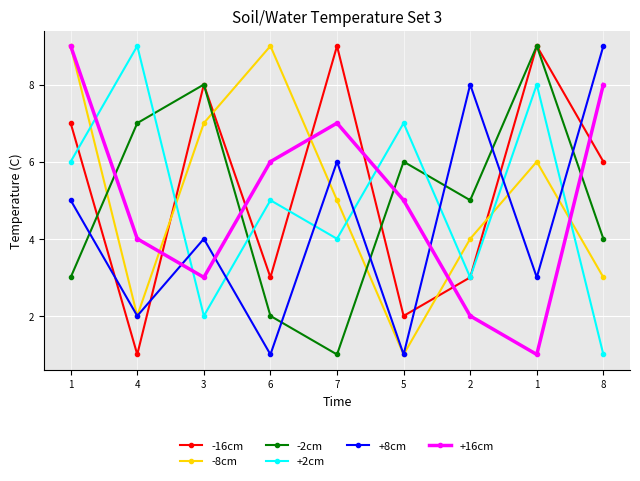

Which category has the lowest value across all series?

4